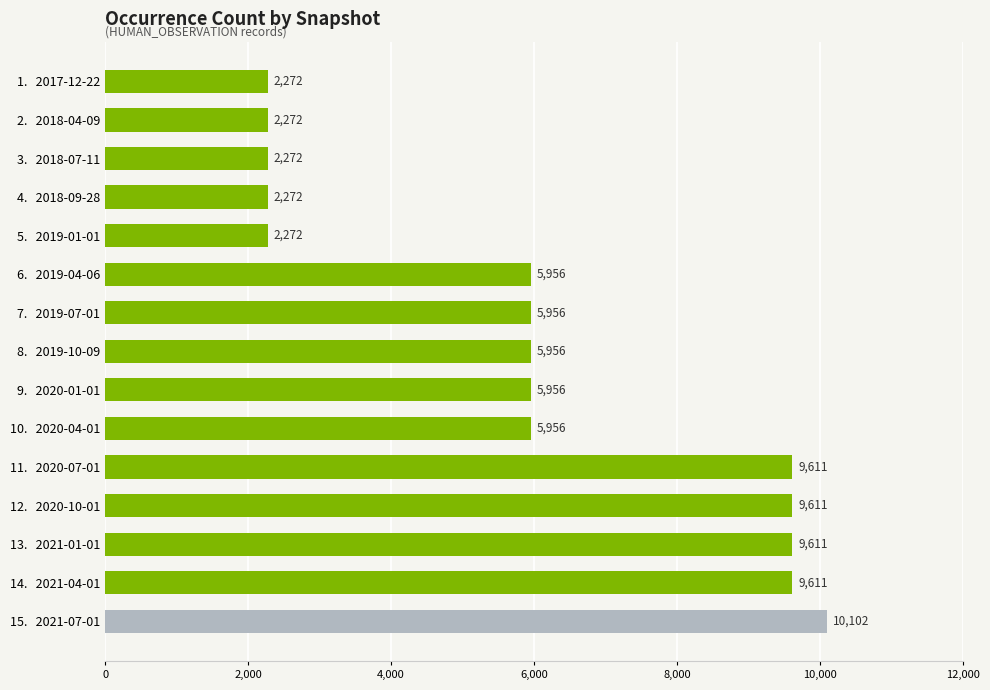

The chart shows a value of 14582 at 13.   2021-01-01. True or false?

False